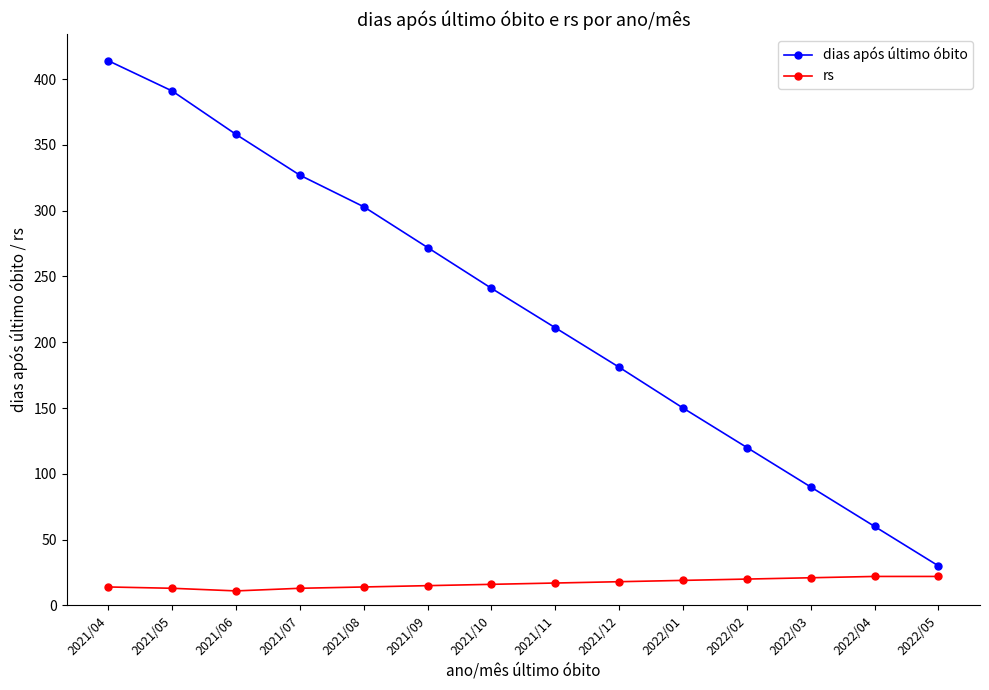

At which category is the sum across all series the highest?

2021/04